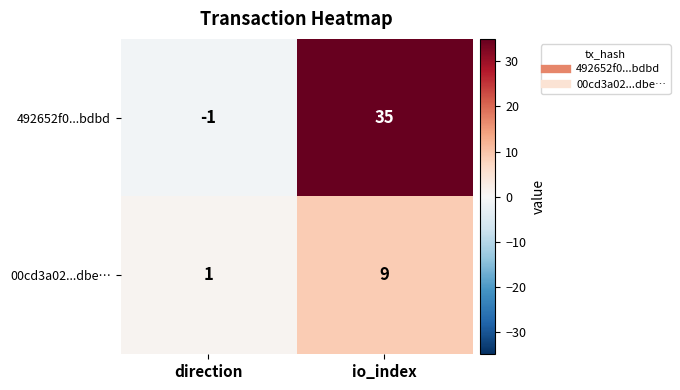

At how many categories does at least one series exceed 18?

1